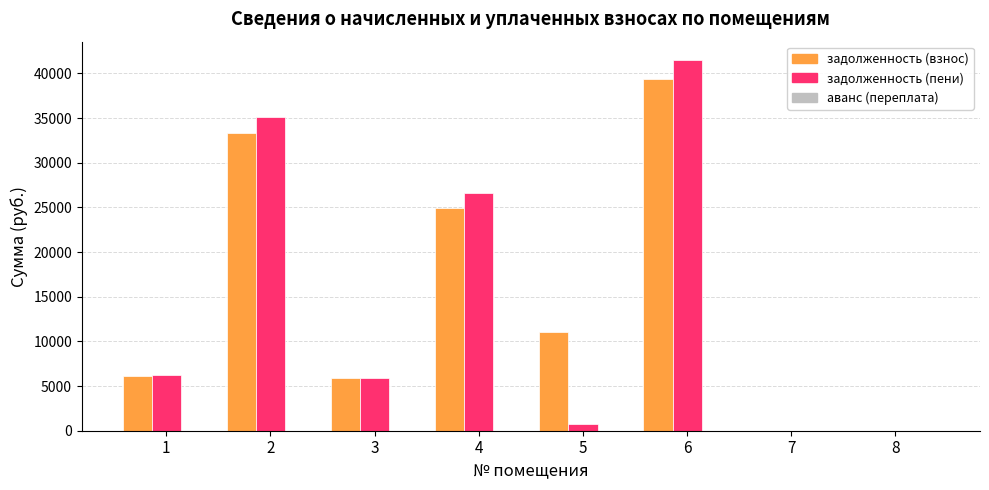

The value of задолженность (взнос) at 4 is 34507.1. True or false?

False